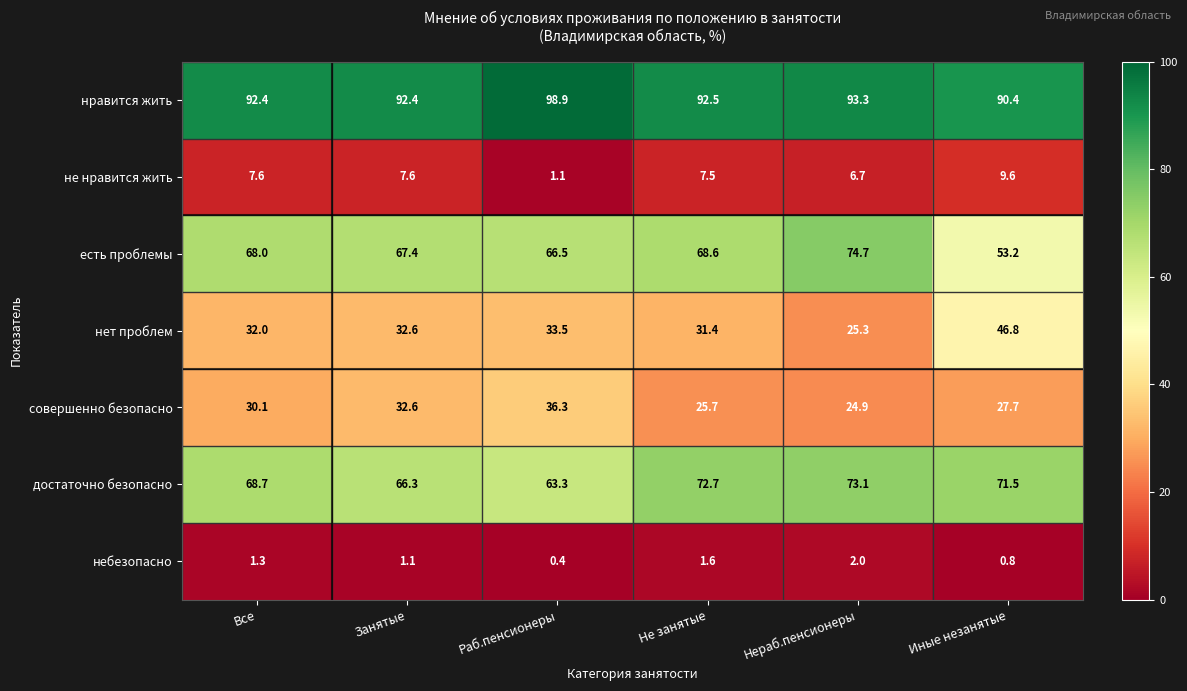

Read the нет проблем value at Раб.пенсионеры.

33.5